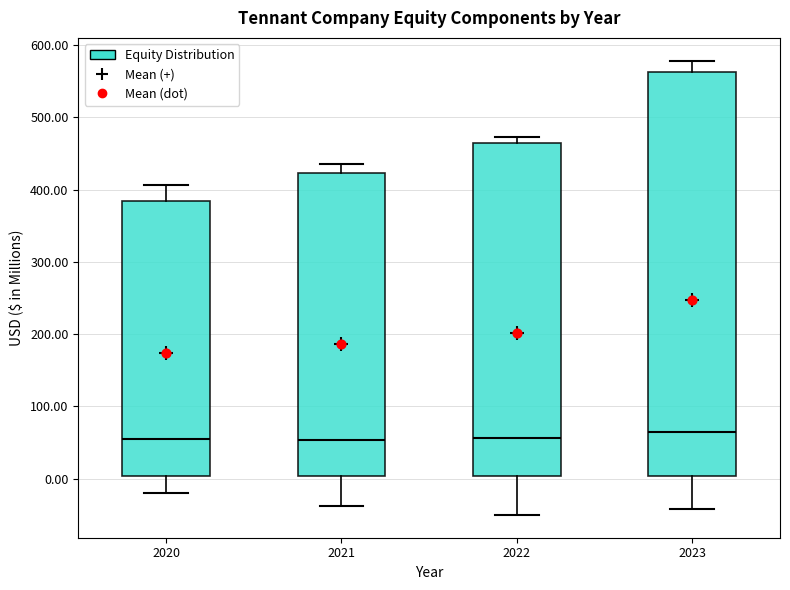

Where does the median line of the box at x = 2021 sit on the y-axis? The values are not printed on the chart, so give them approximately, as read against the axis.

50